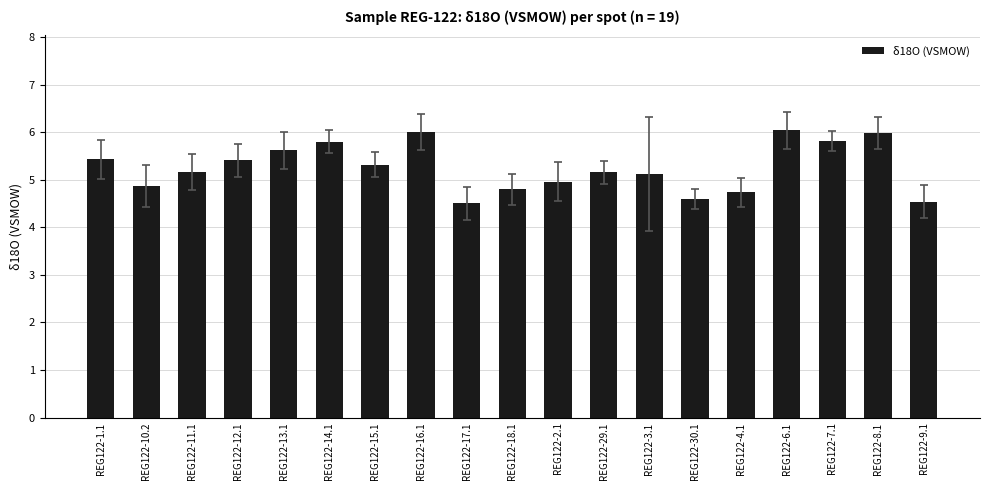

The value at REG122-17.1 is 4.5. True or false?

True